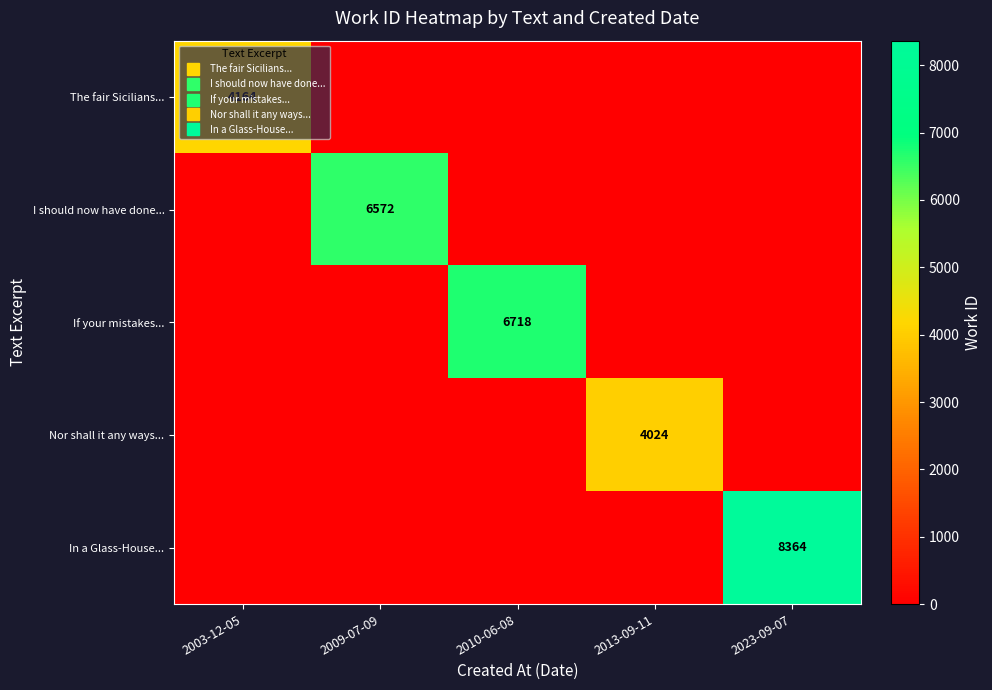

What is the greatest value displayed?

8364